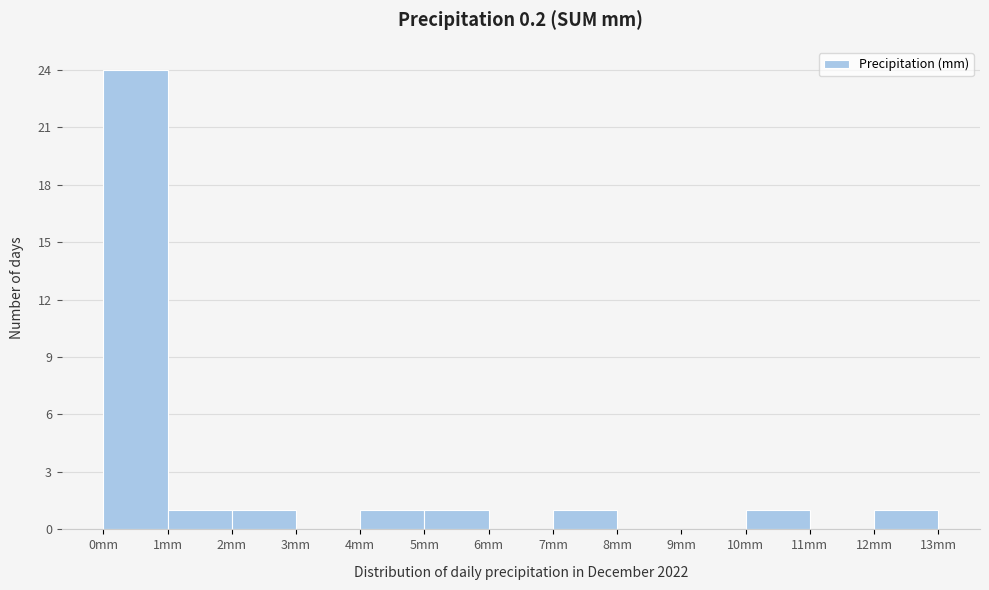

What is the height of the bar covering 12 to 13 on the x-axis? The values are not printed on the chart, so give them approximately, as read against the axis.

1